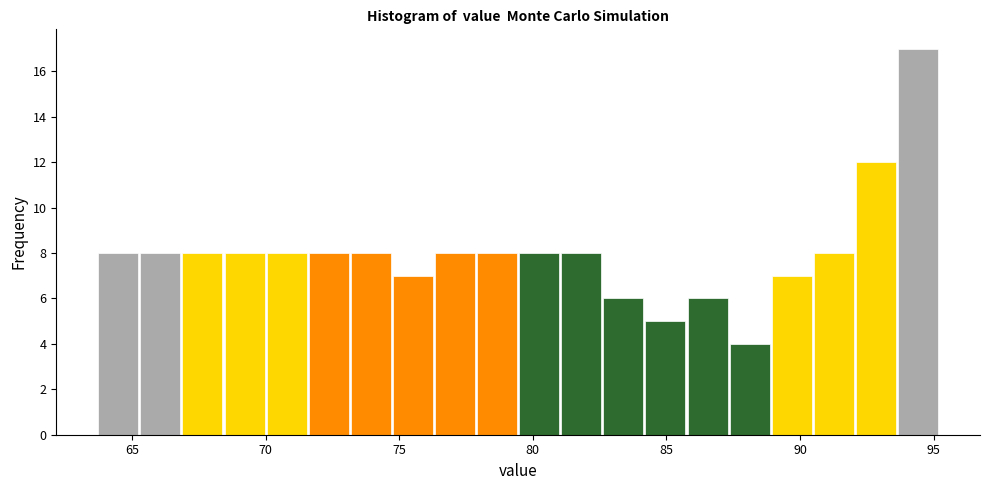

Read against the x-axis, roughly where is the centre of the tallest bar?

94.5